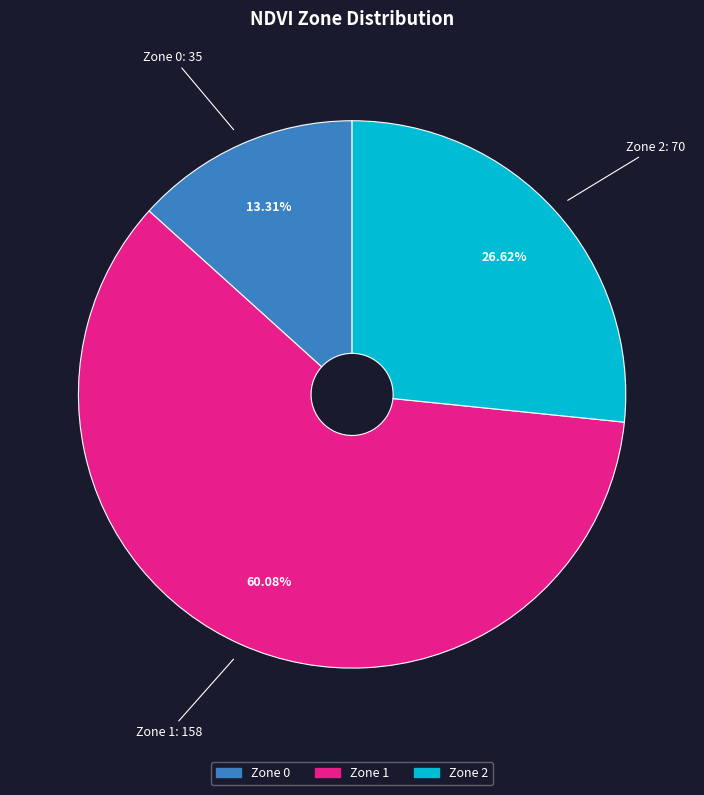

To the nearest percent, what is the combined percentage of Zone 0 and Zone 1?

73%